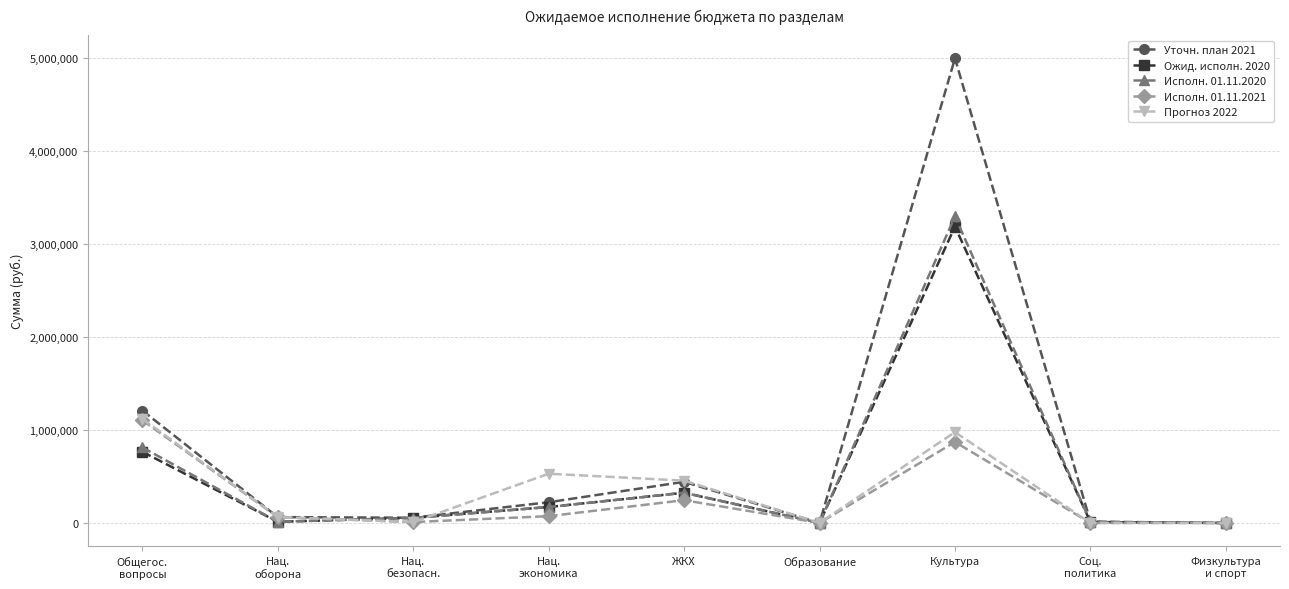

True or false: Исполн. 01.11.2021 has more than 1 points higher than both neighbors.

True